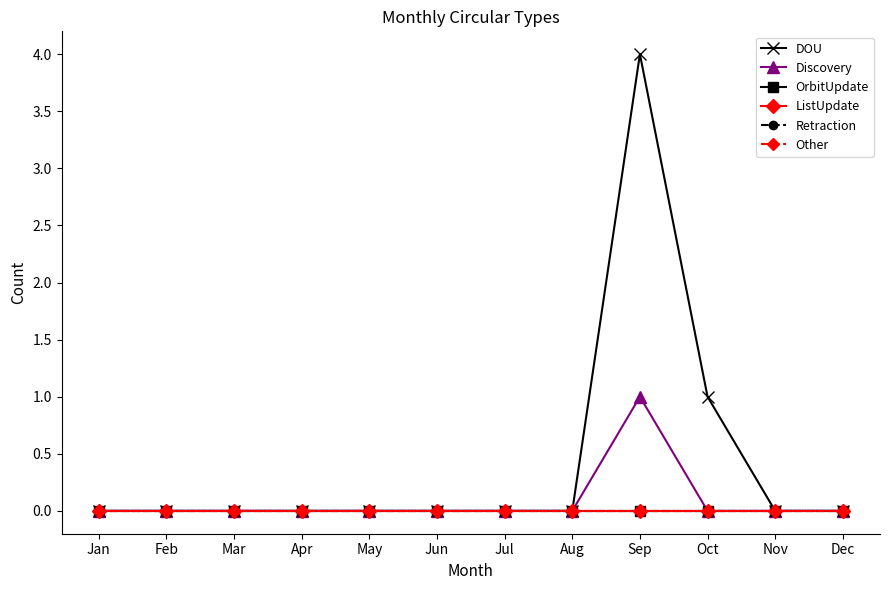

Does the chart have visible grid lines?

No